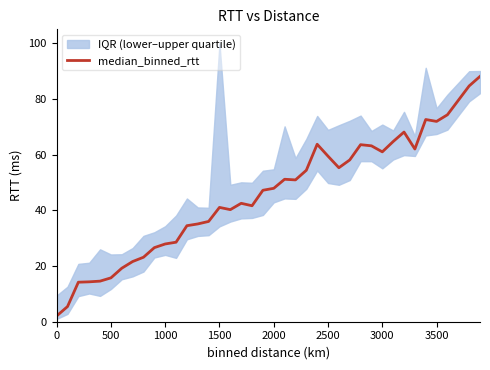

The value of median_binned_rtt at 3000 is 107.6. True or false?

False